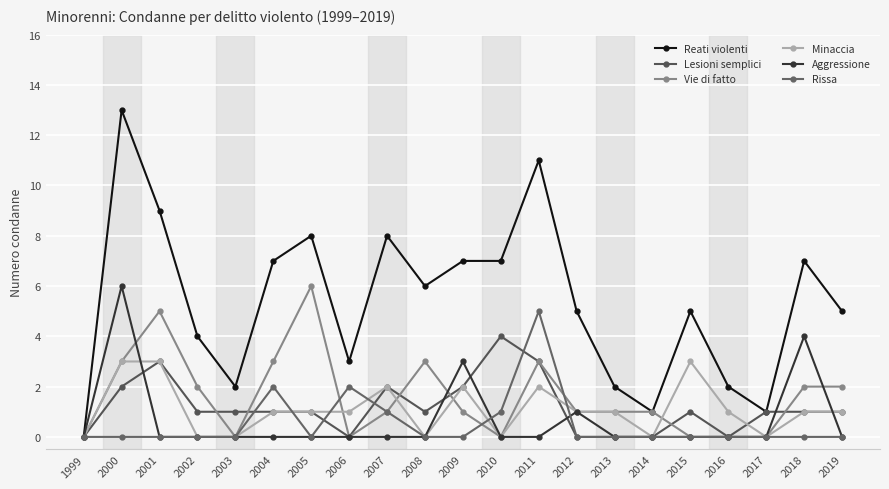

Is it true that Reati violenti equals 5 at 2019?

True